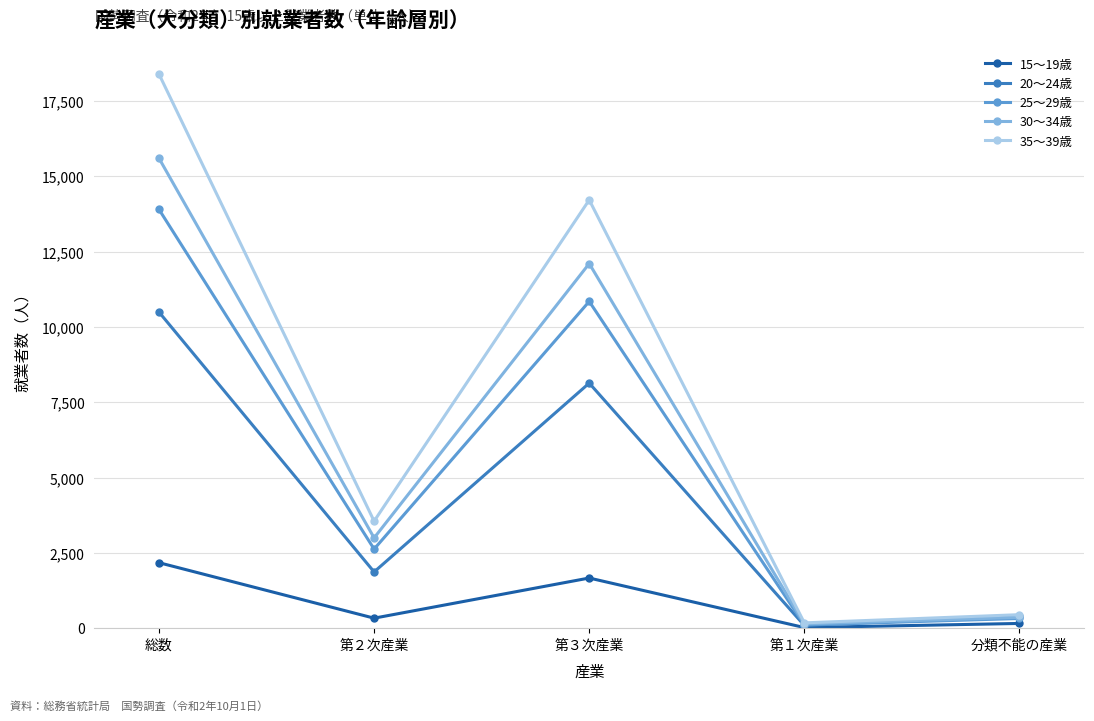

How many data points in 30～34歳 are less than 2997?

2